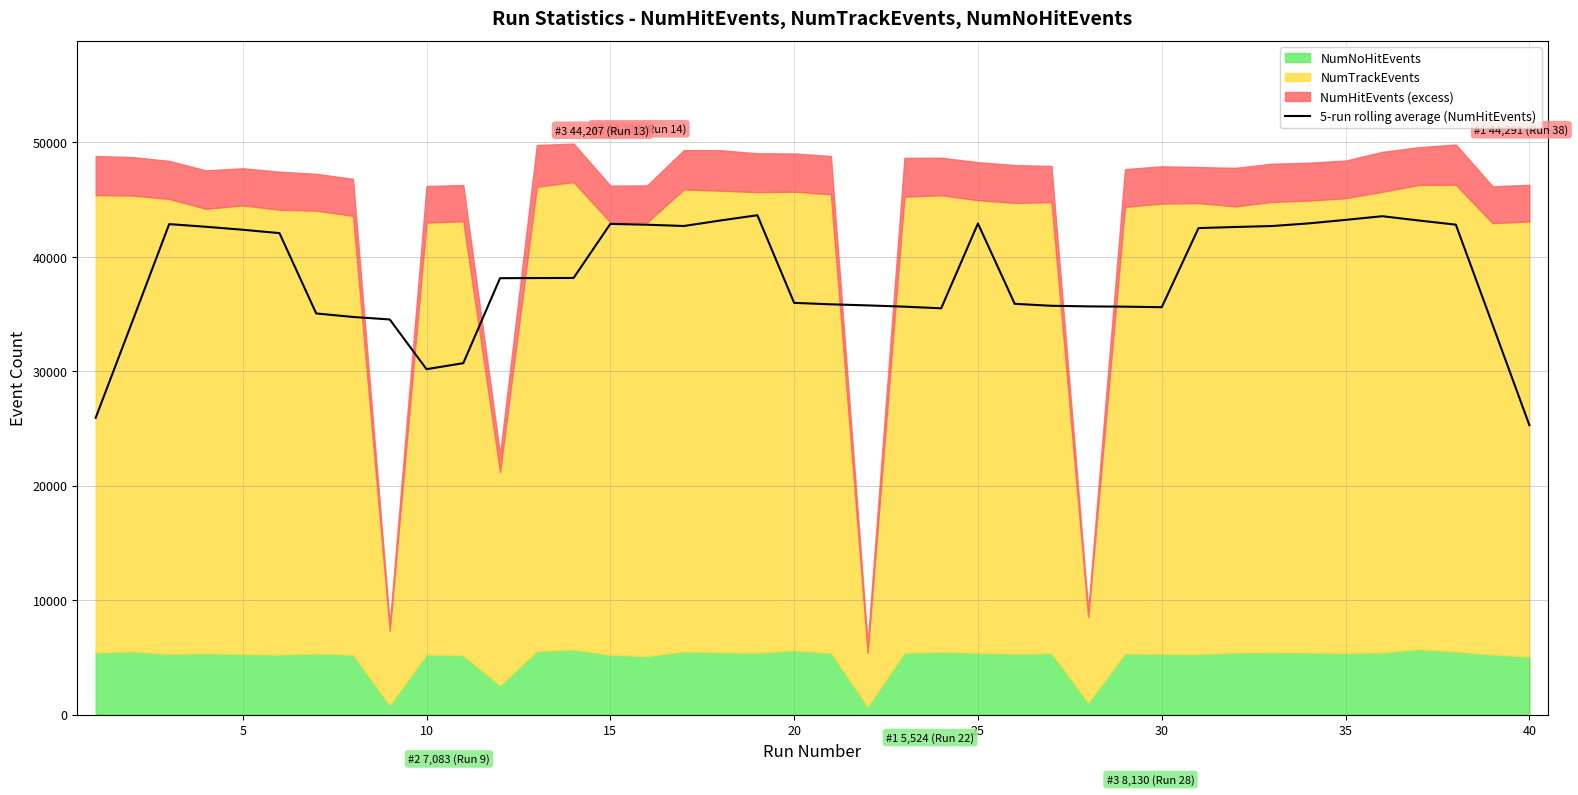

How many lines are shown in the chart?

1